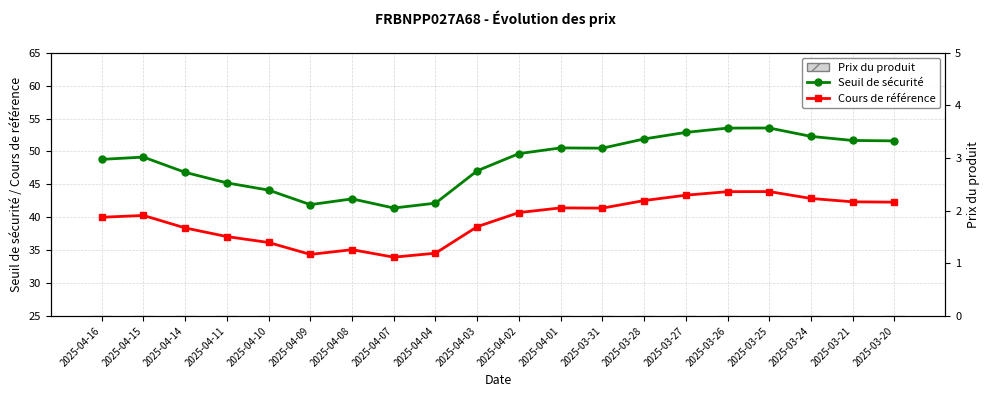

Count the number of categories in the chart.

20